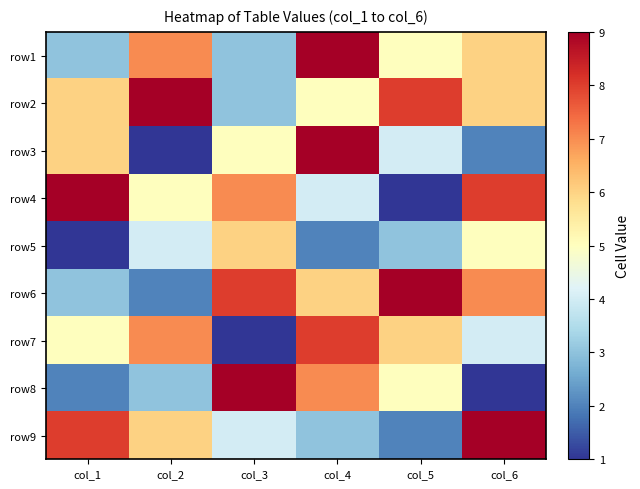

Which category has the lowest value across all series?

col_2